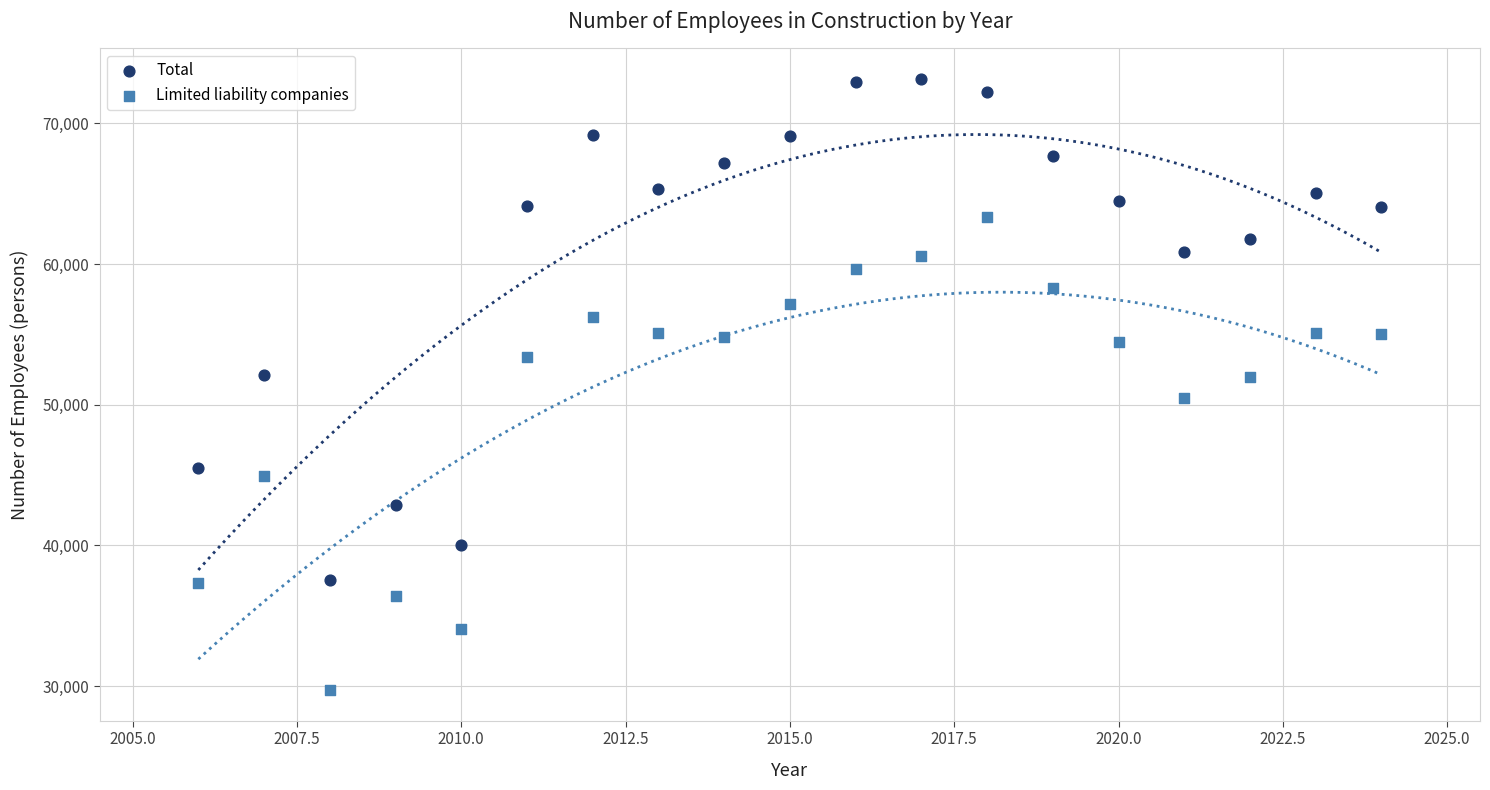

Across all data points, what is the range of X values (max minus min)?

18